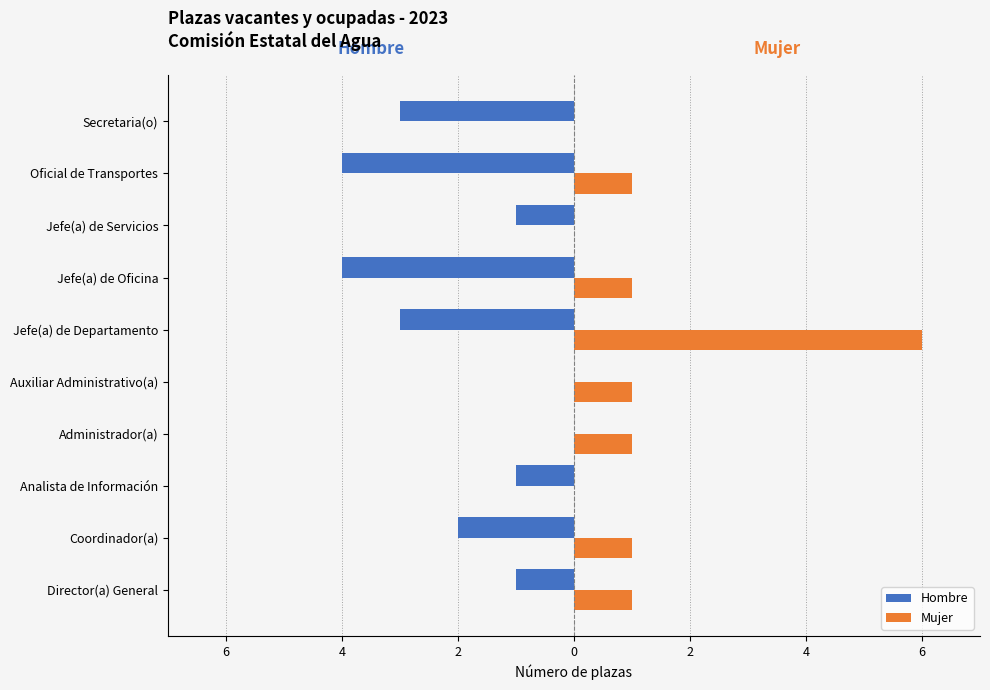

What are all the series names shown in the legend?

Hombre, Mujer